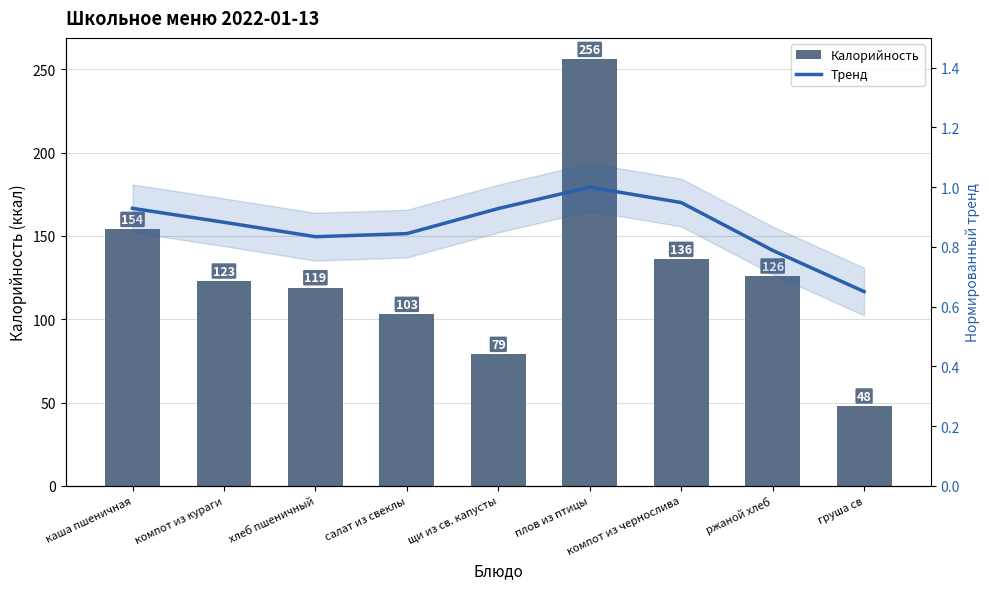

Which series has the largest total across all categories?

Калорийность